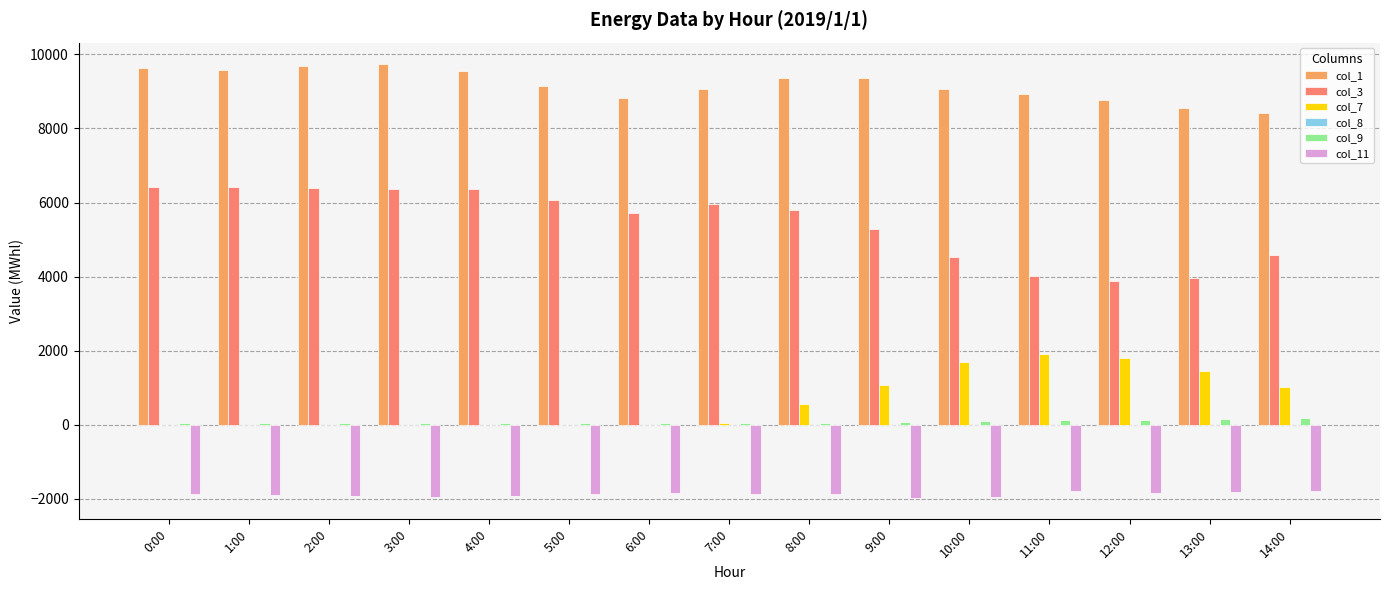

True or false: col_7 has a value of 0 at 0:00.

True